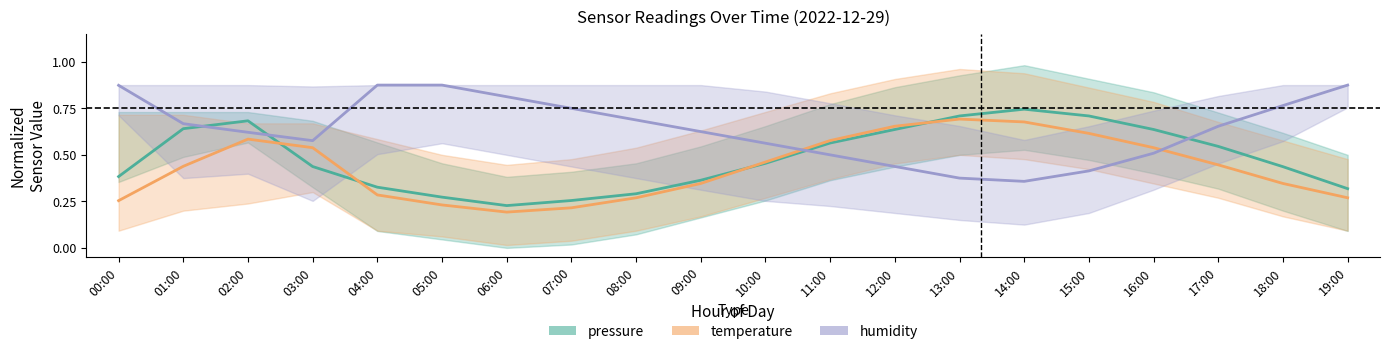

At which label is humidity closest to 0?

14:00